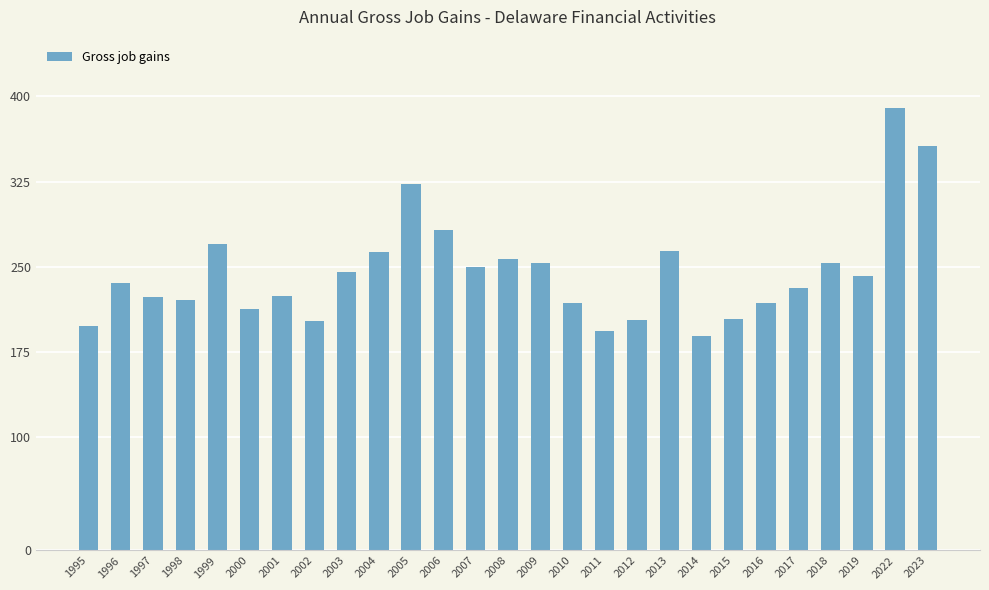

What value does the data have at 1999, to the nearest 10?

270